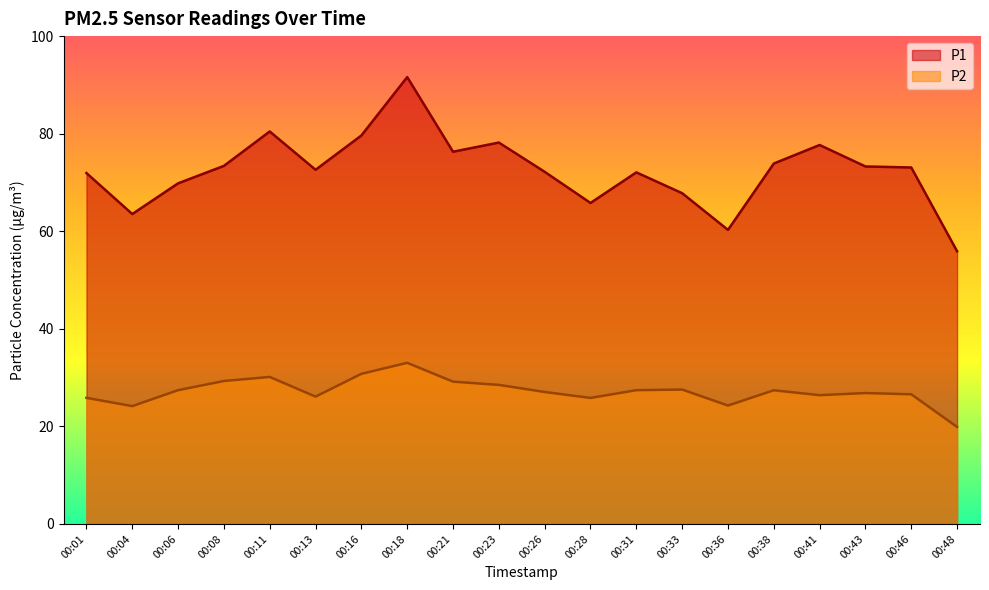

True or false: P2 and P1 intersect in this chart.

False